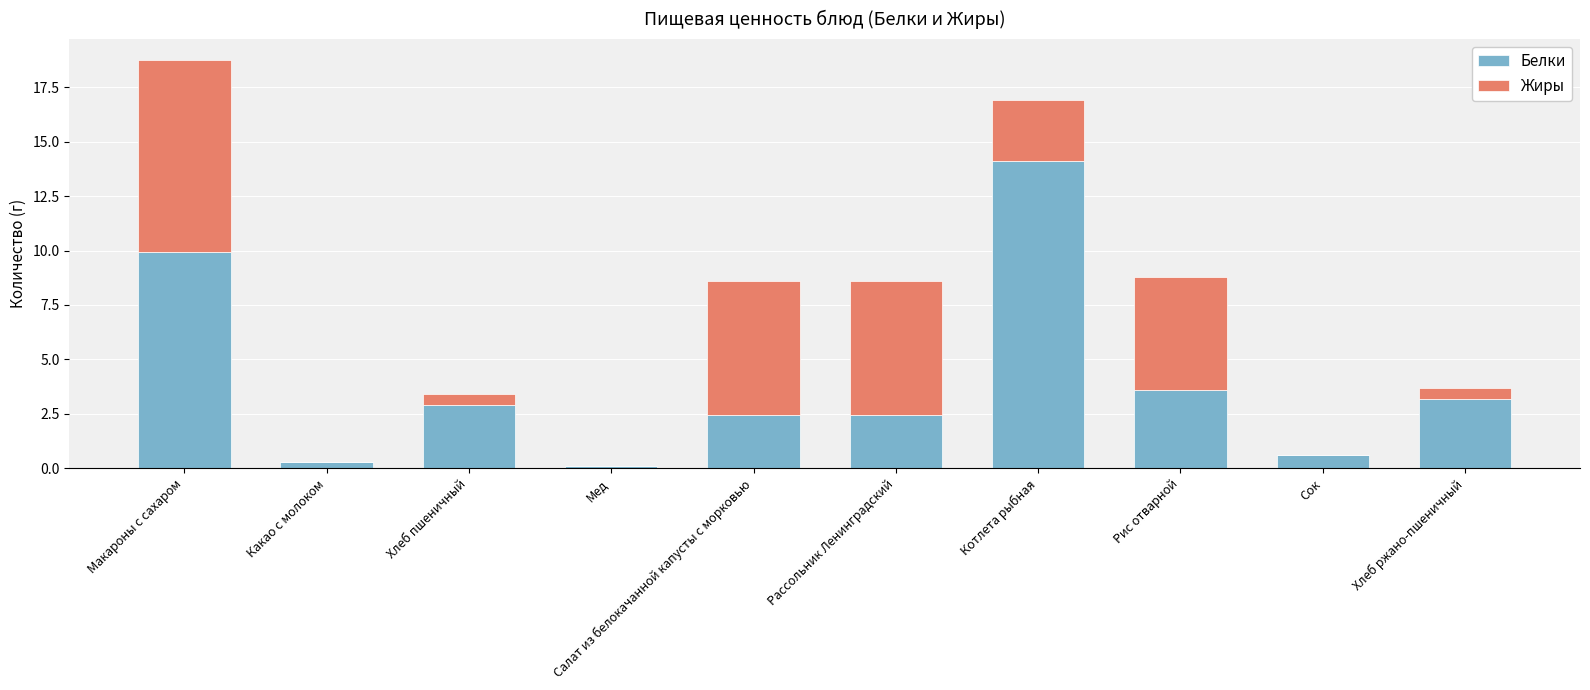

At which label does Белки first exceed 2?

Макароны с сахаром